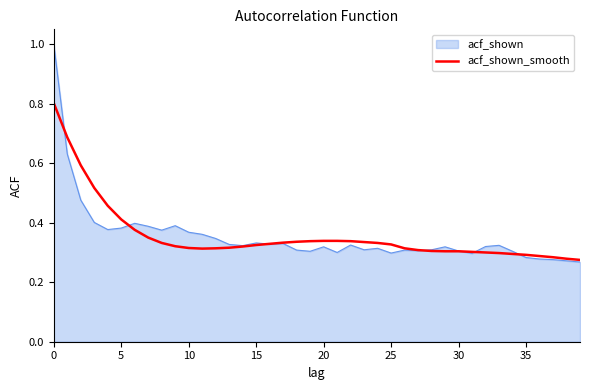

Rank the series by their maximum value, from lowest to highest.

acf_shown_smooth, acf_shown